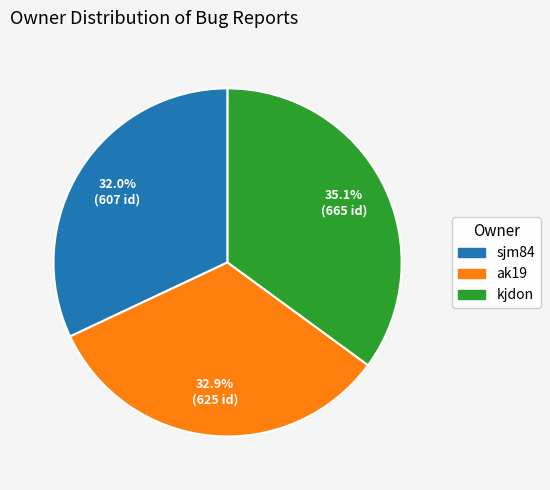

To the nearest percent, what is the difference between the largest and smallest slice percentages?

3%